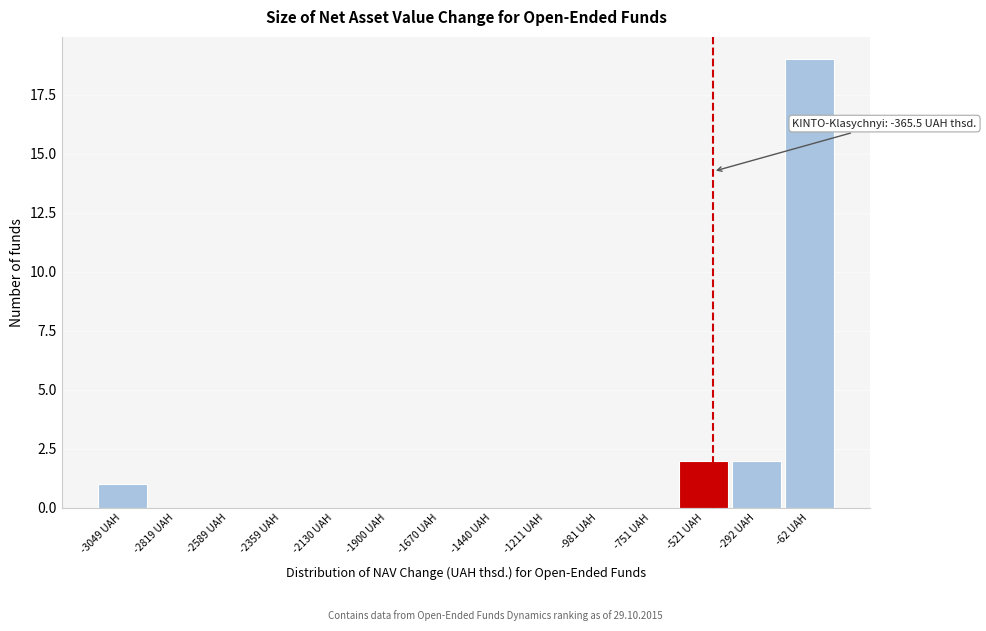

Reading left to right, what are all the values shown in this chart?

-3049 UAH=1	-2819 UAH=0	-2589 UAH=0	-2359 UAH=0	-2130 UAH=0	-1900 UAH=0	-1670 UAH=0	-1440 UAH=0	-1211 UAH=0	-981 UAH=0	-751 UAH=0	-521 UAH=2	-292 UAH=2	-62 UAH=19